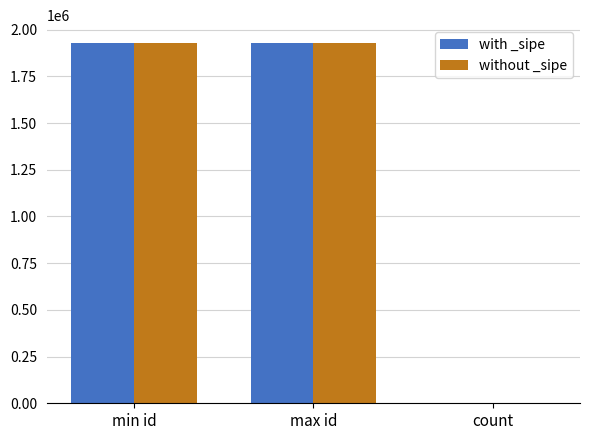

How many data points does each series have?

3